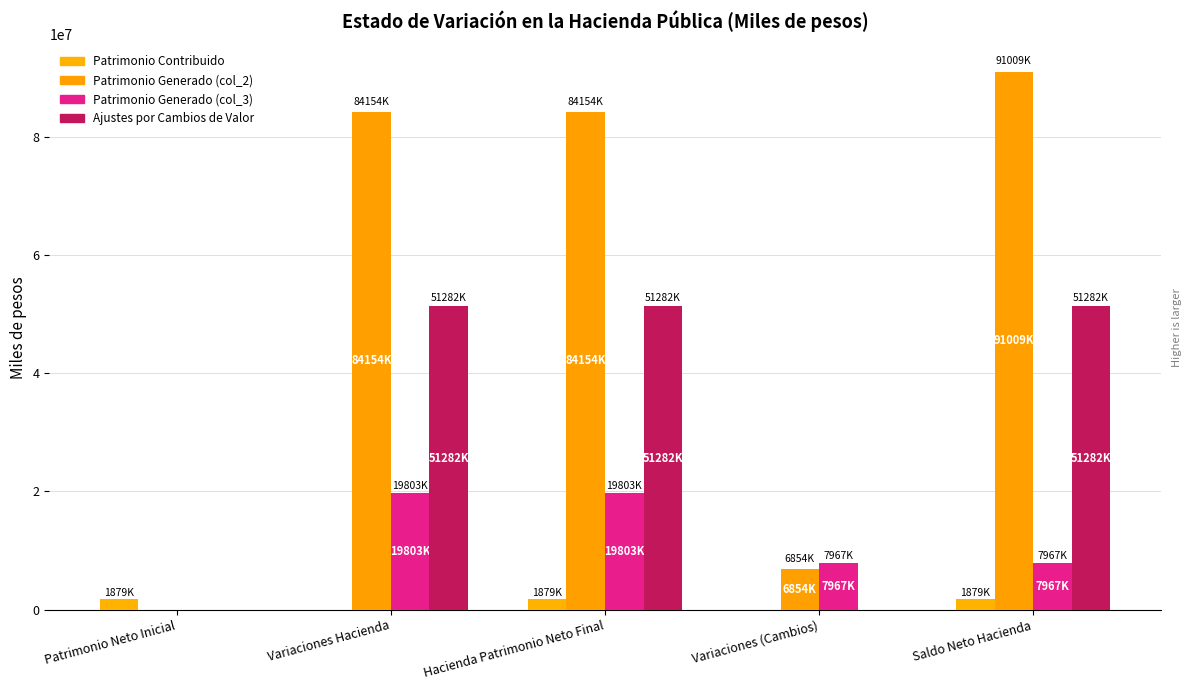

Which category has the highest value across all series?

Saldo Neto Hacienda